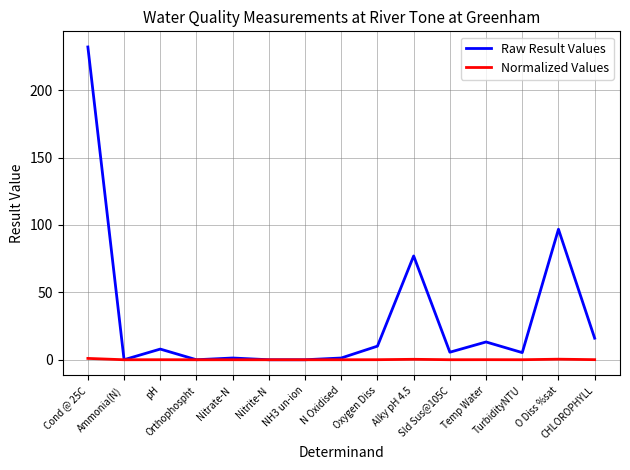

The Normalized Values series shows 0.0 at NH3 un-ion. True or false?

True